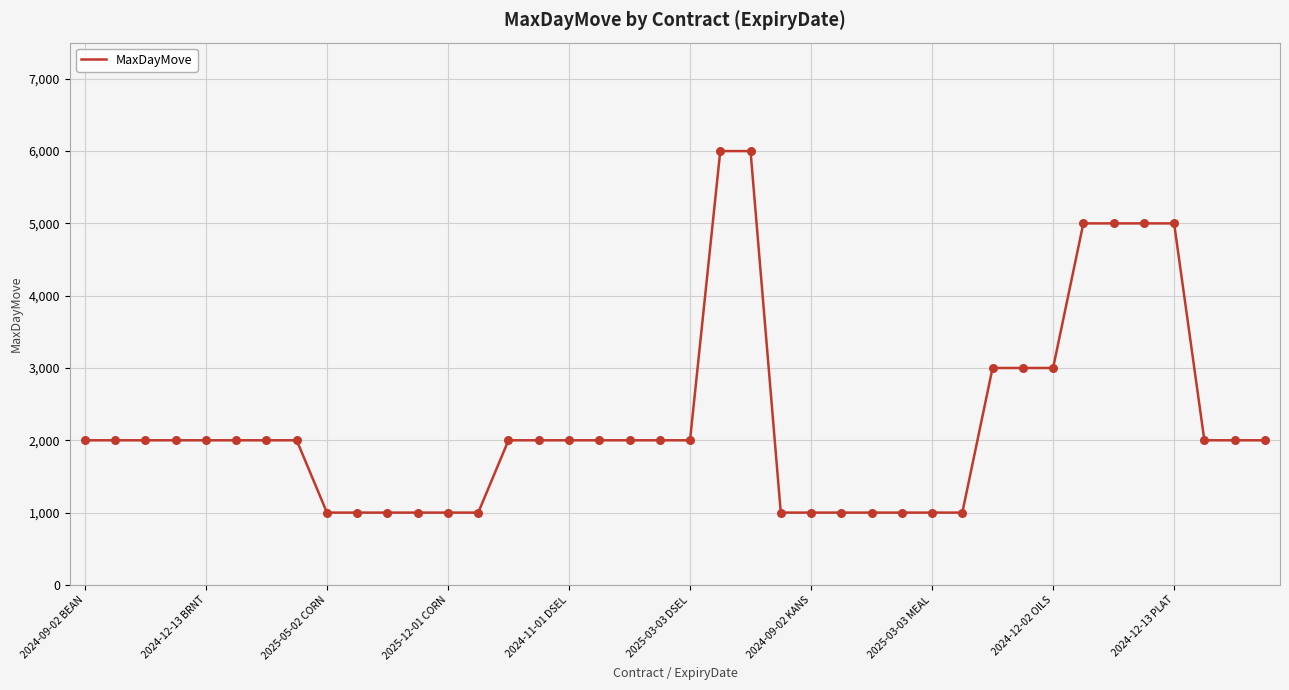

What is the maximum value shown in the chart?

6000